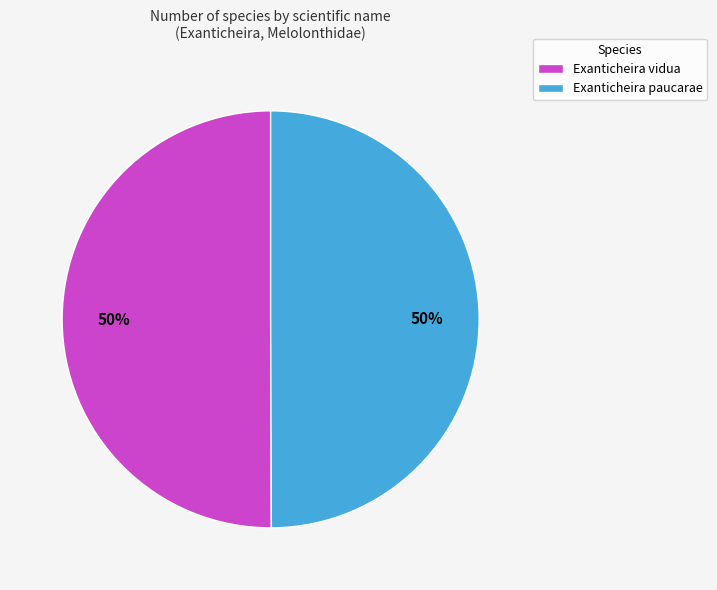

True or false: Exanticheira paucarae accounts for 50% of the total.

True